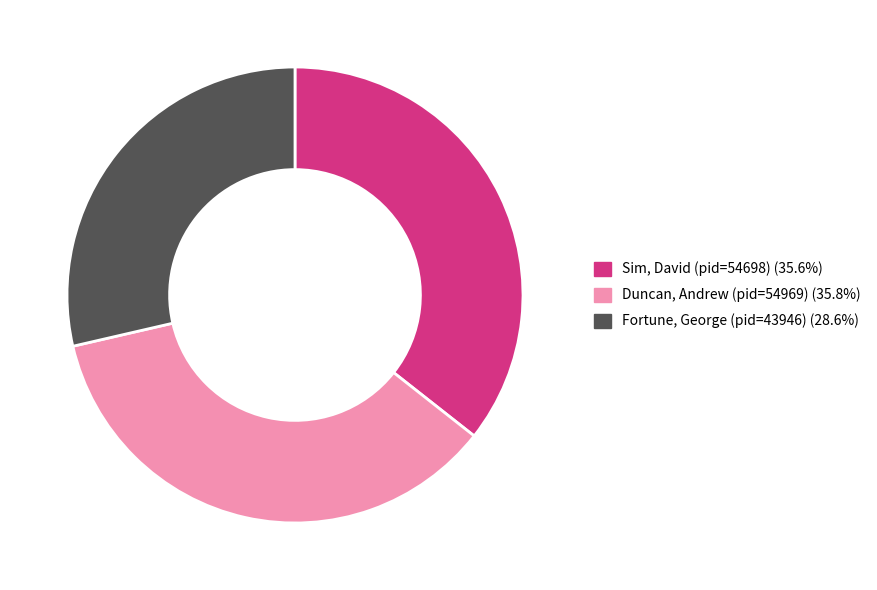

Count the number of slices in the pie.

3